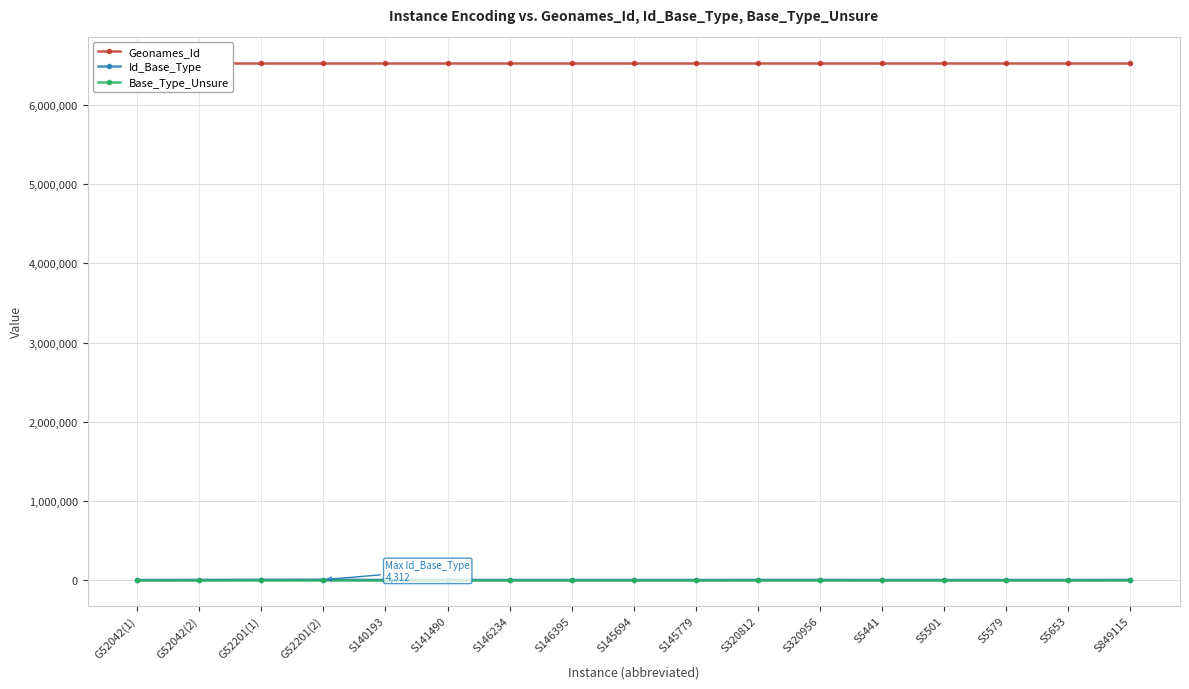

Reading left to right, list all the values displayed in this chart.

Geonames_Id: G52042(1)=6536319	G52042(2)=6536319	G52201(1)=6536319	G52201(2)=6536319	S140193=6536319	S141490=6536319	S146234=6536319	S146395=6536319	S145694=6536319	S145779=6536319	S320812=6536319	S320956=6536319	S5441=6536319	S5501=6536319	S5579=6536319	S5653=6536319	S849115=6536319
Id_Base_Type: G52042(1)=279	G52042(2)=1440	G52201(1)=3634	G52201(2)=4312	S140193=262	S141490=1057	S146234=293	S146395=394	S145694=137	S145779=164	S320812=1602	S320956=1602	S5441=26	S5501=212	S5579=212	S5653=121	S849115=1584
Base_Type_Unsure: G52042(1)=0	G52042(2)=0	G52201(1)=0	G52201(2)=0	S140193=0	S141490=0	S146234=0	S146395=0	S145694=0	S145779=0	S320812=0	S320956=0	S5441=0	S5501=0	S5579=0	S5653=0	S849115=0